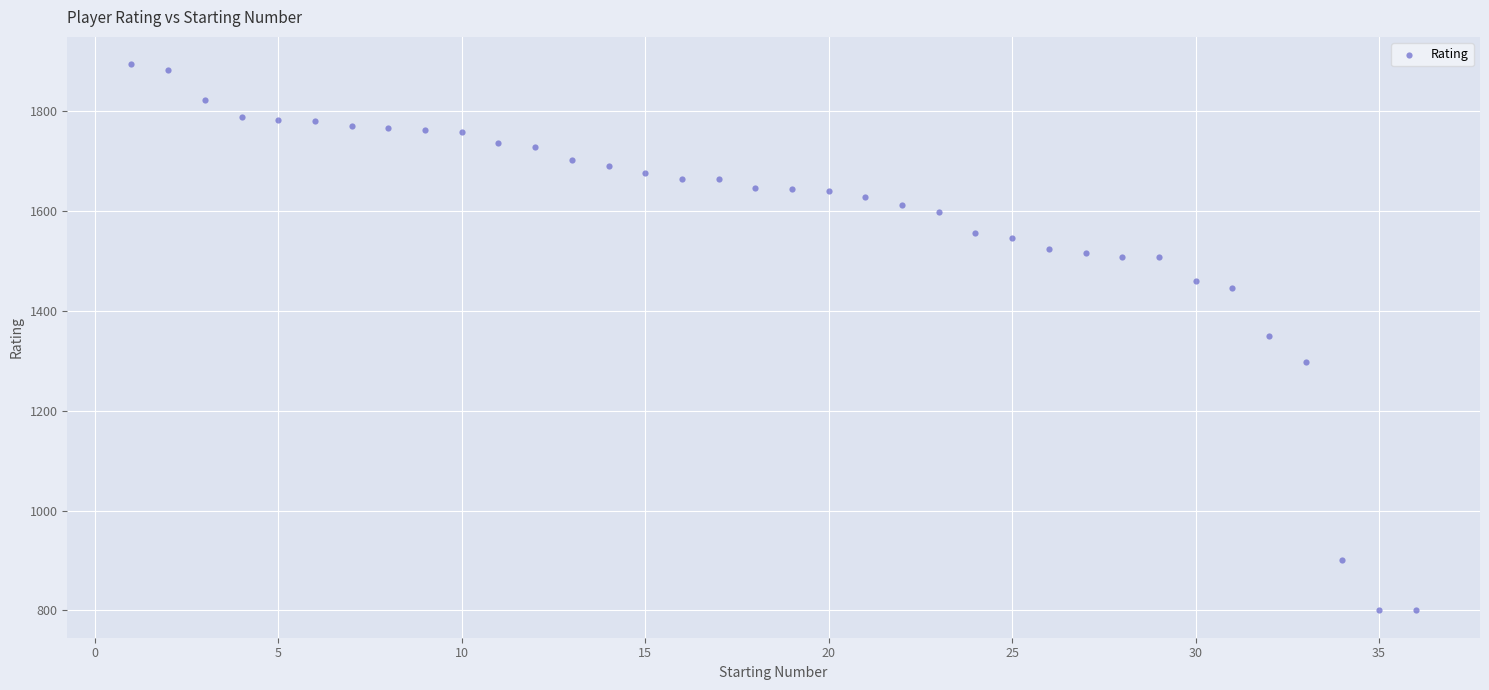

What is the range of X values (max minus min)?

35